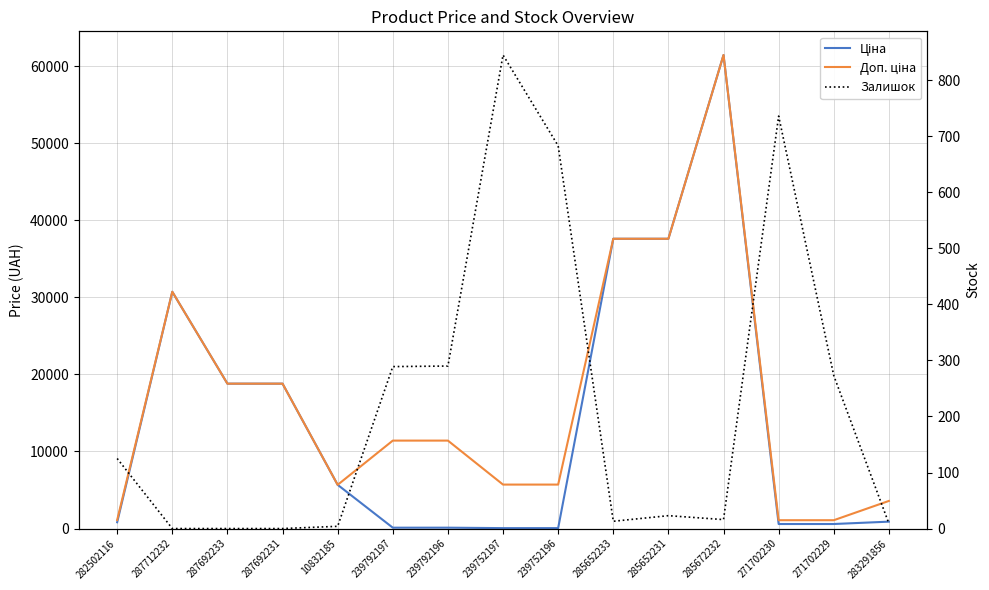

At which label does Залишок first exceed 23?

282502116